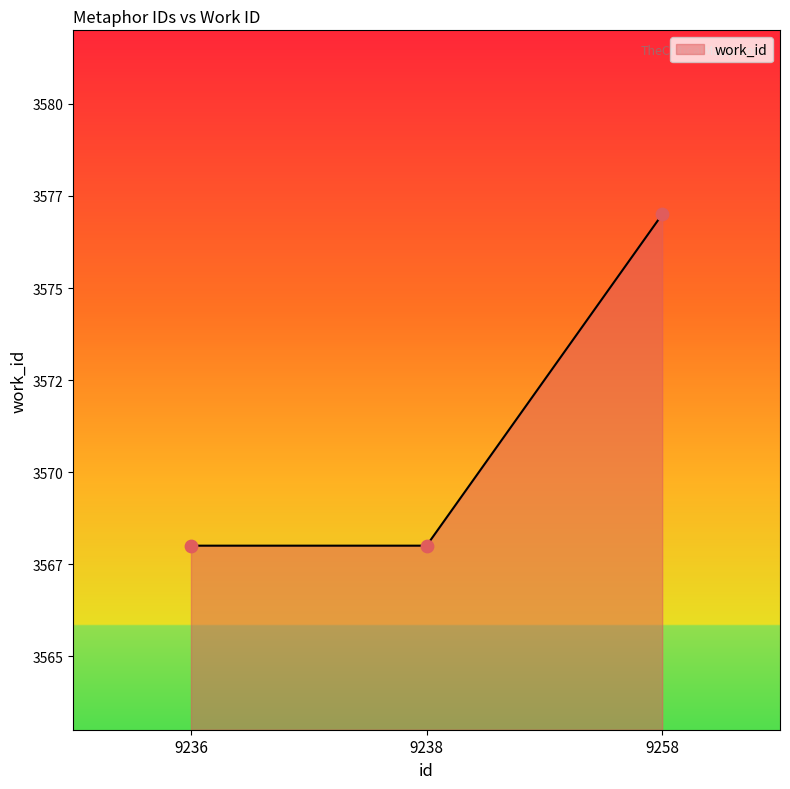

What is the change in value from 9236 to 9258?

+9